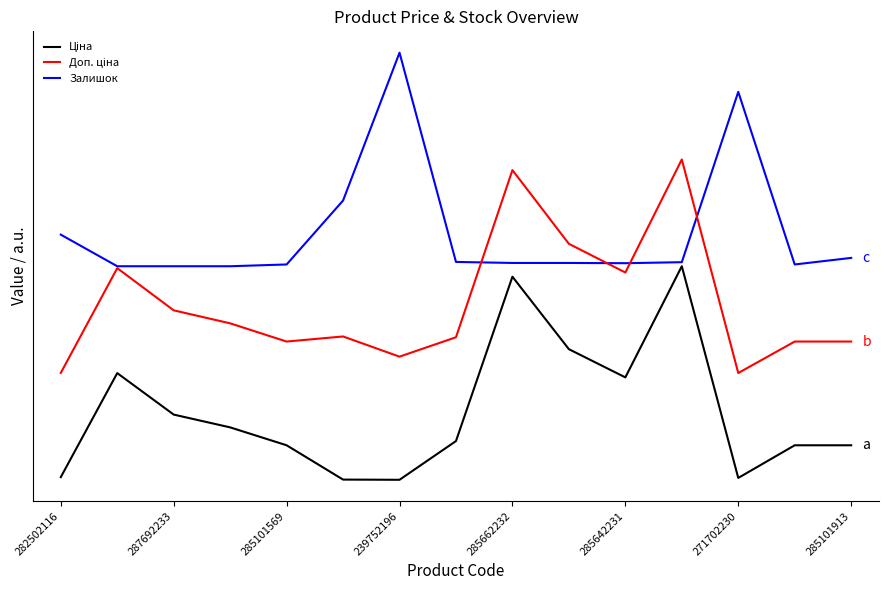

What is the maximum value for Доп. ціна?

1.5